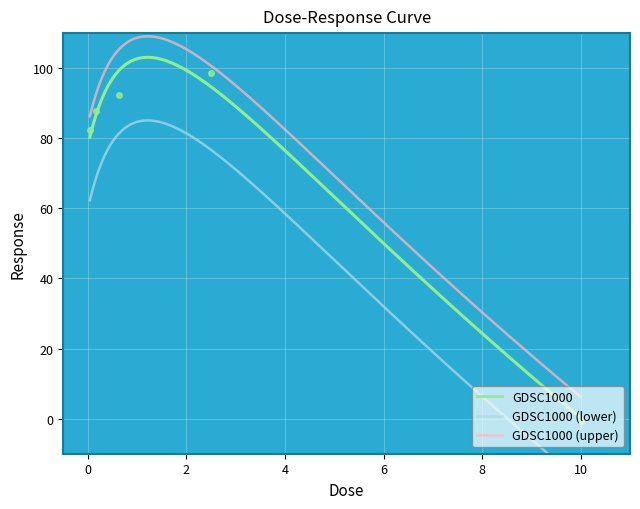

Is it true that the value at 10.0 is -0.8?

False